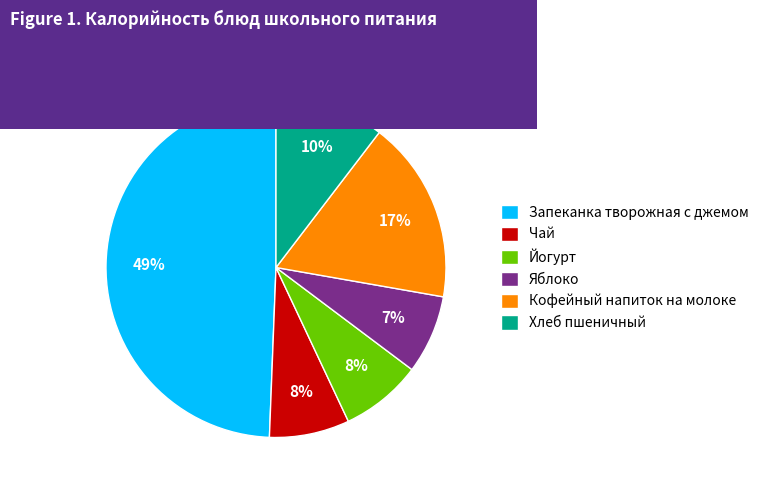

What is the largest slice in the pie chart?

Запеканка творожная с джемом